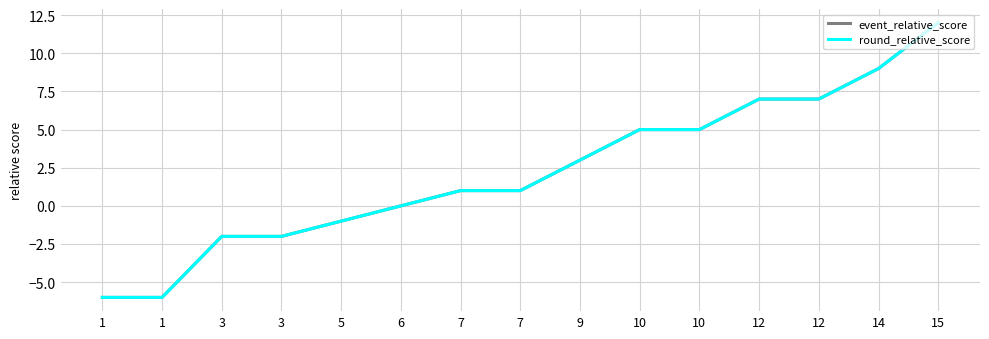

Is this an area chart (filled region under the line)?

No